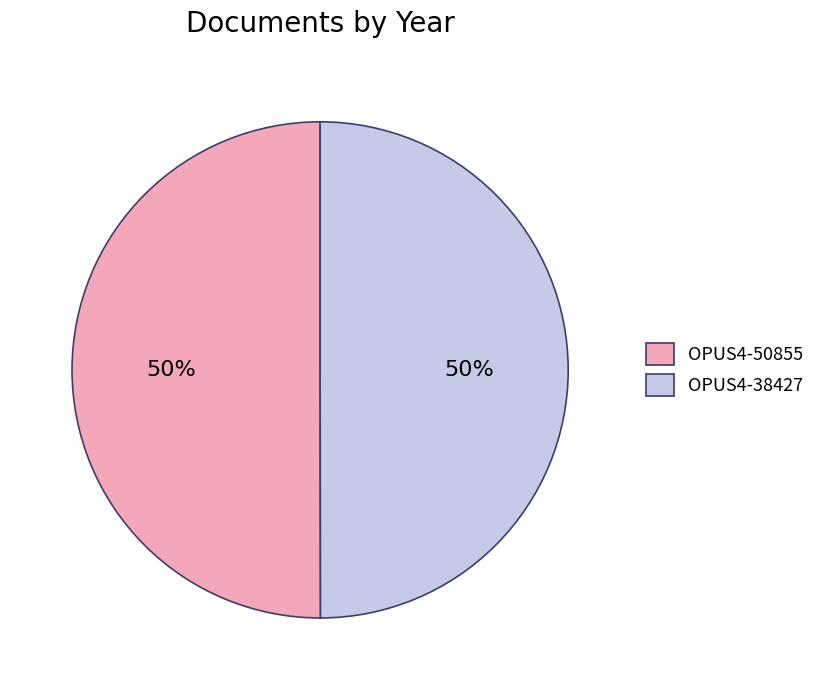

Is it true that OPUS4-38427 is 61% of the pie?

False